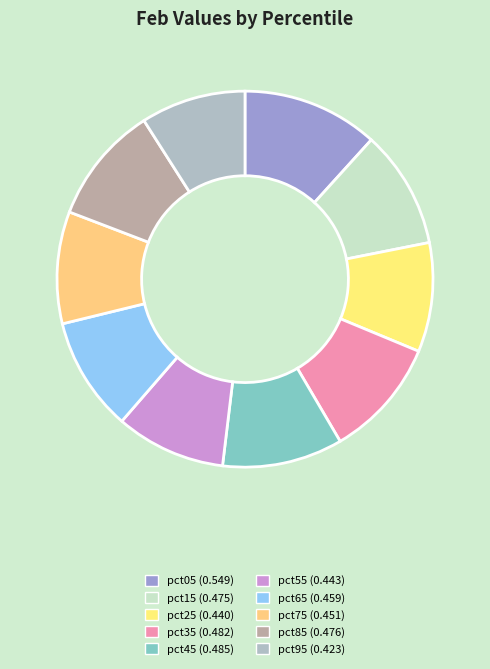

Does any single category account for the majority?

No